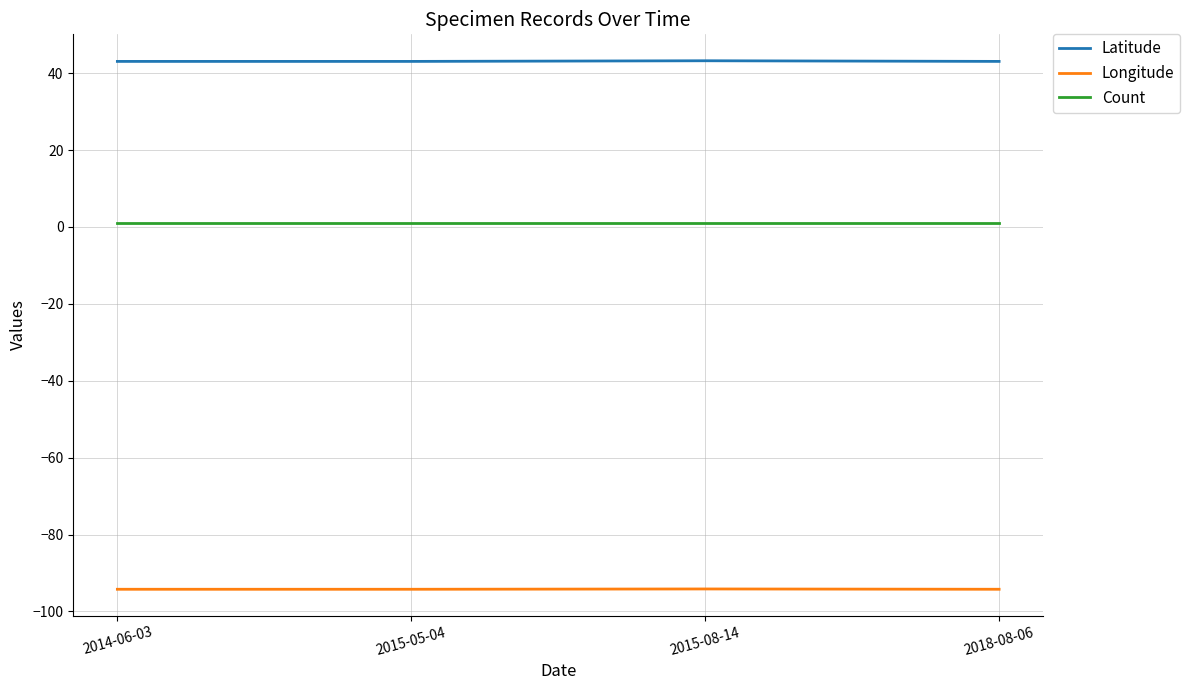

The Count series shows 1.6 at 2018-08-06. True or false?

False